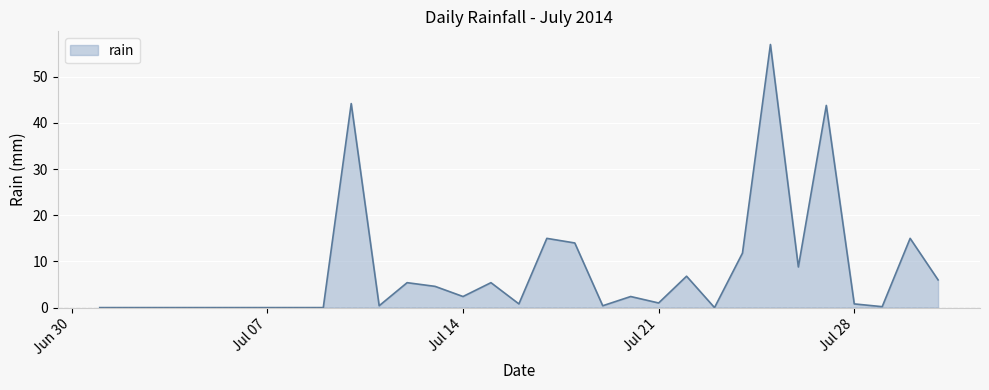

What is the difference between the maximum and minimum values?

57.0